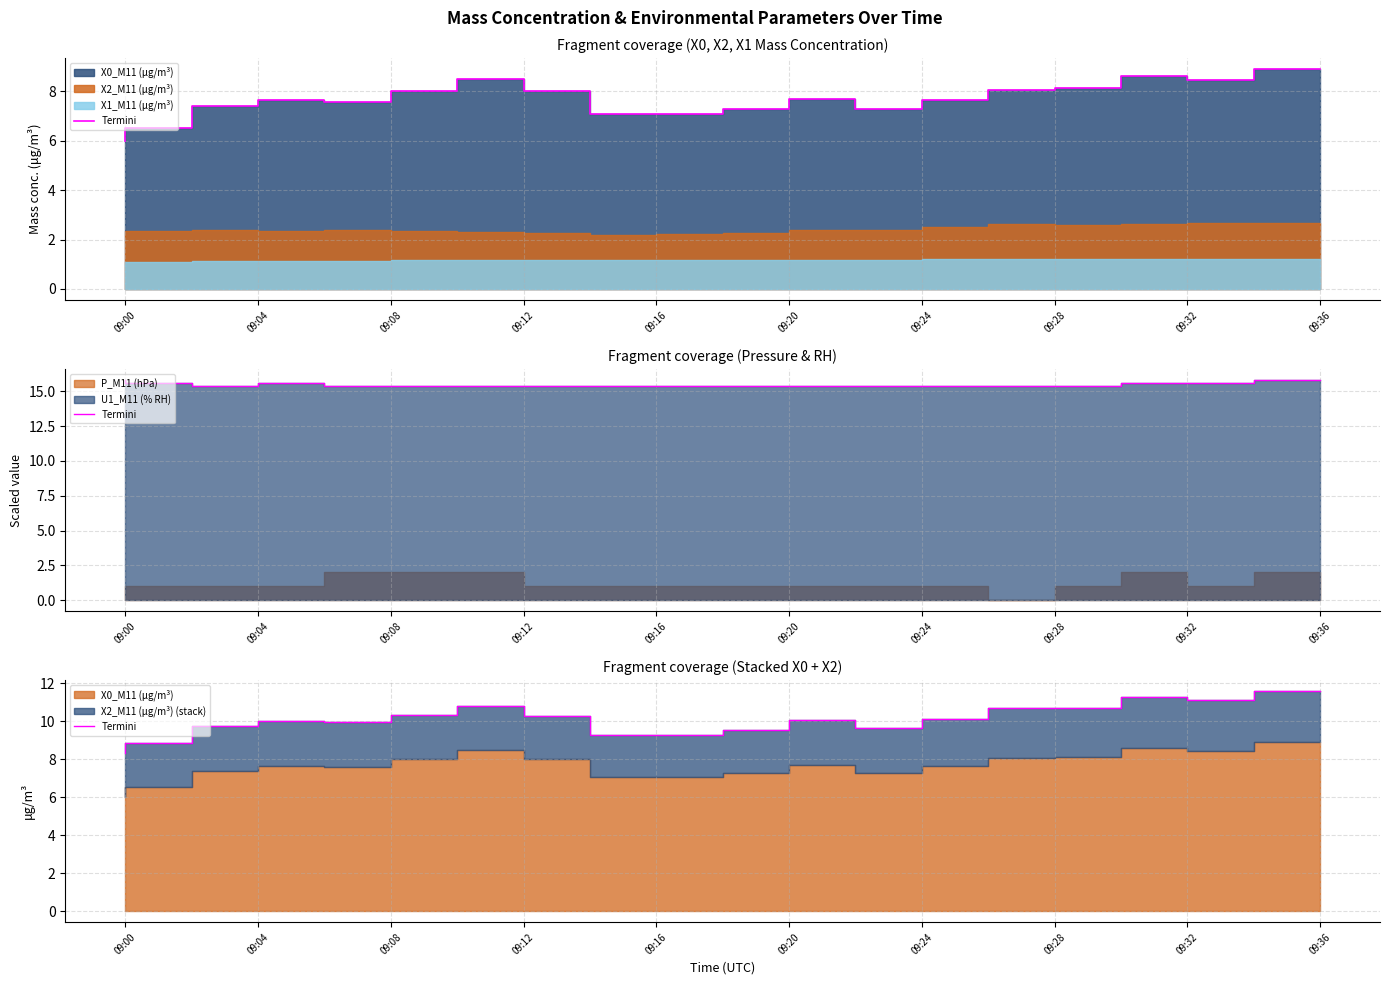

Approximately how many times larger is the value at 09:24 compared to 15?

1.0